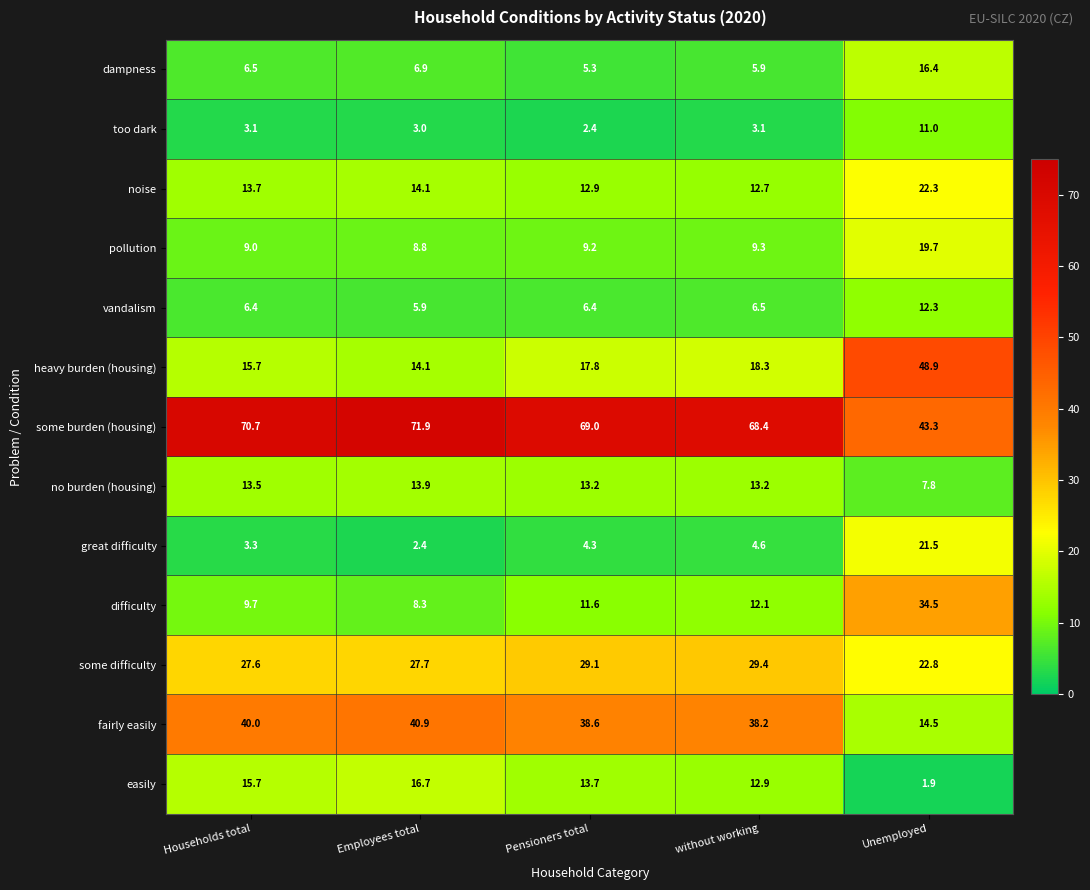

Is it true that difficulty equals 22.2 at Unemployed?

False